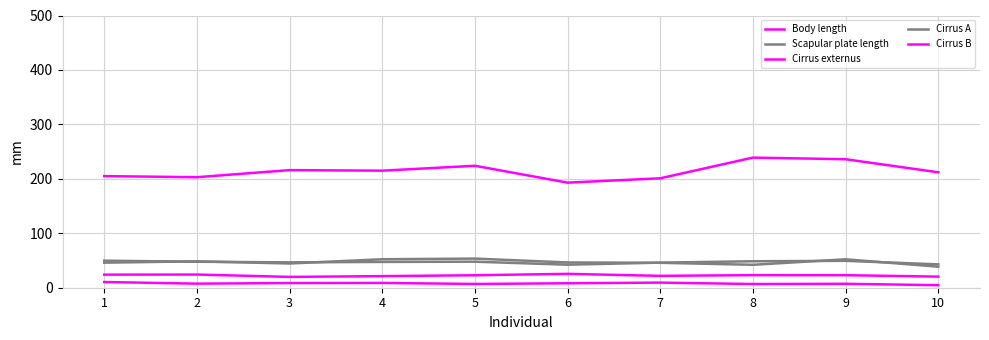

True or false: Scapular plate length and Cirrus B intersect in this chart.

False